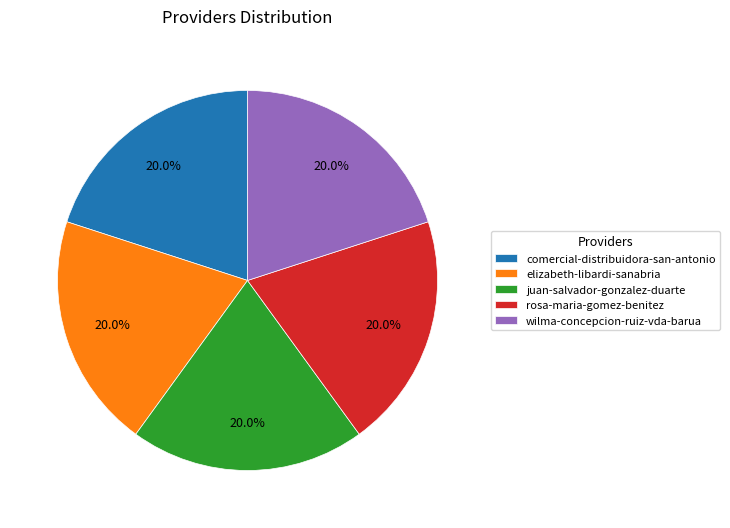

To the nearest percent, what portion does juan-salvador-gonzalez-duarte represent?

20%